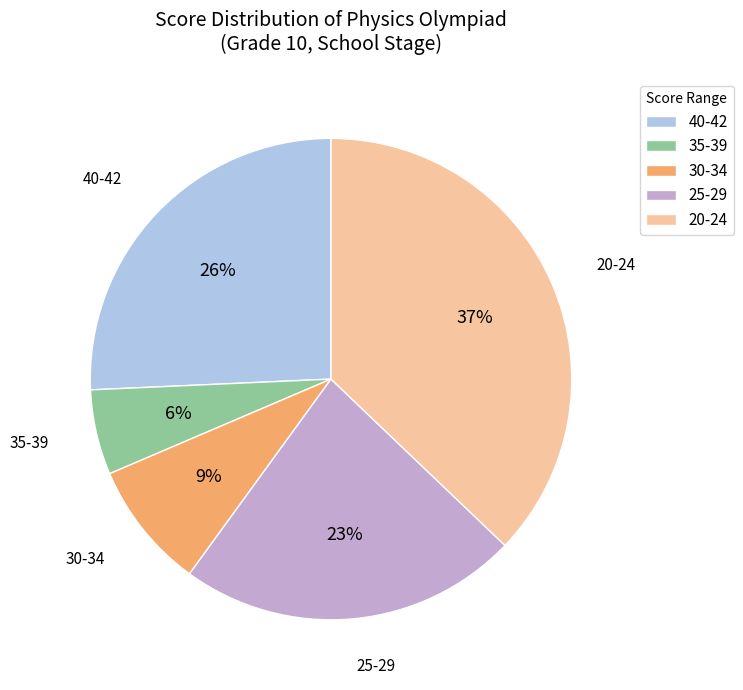

Is the sum of 20-24 and 35-39 greater than half?

No